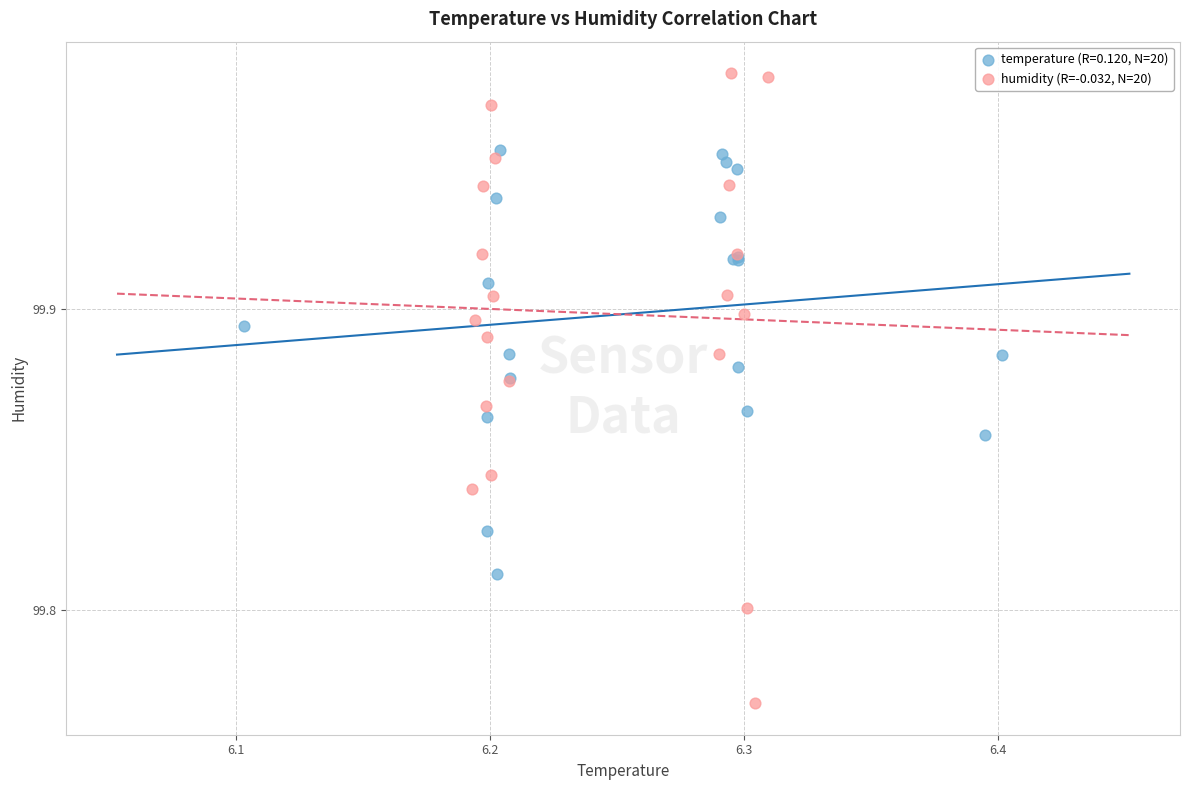

Which series has the largest Y range (max minus min)?

humidity (R=-0.032, N=20)